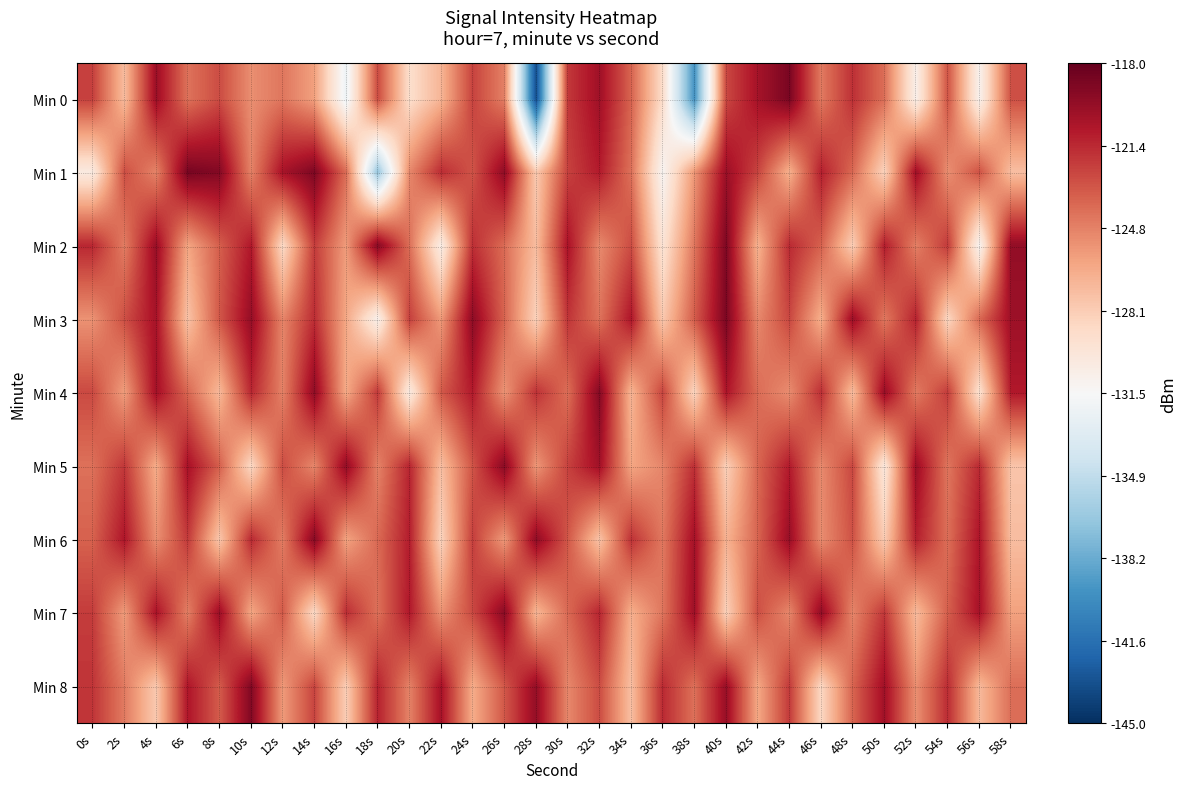

Rank the series by their maximum value, from lowest to highest.

Min 5, Min 7, Min 6, Min 4, Min 8, Min 2, Min 3, Min 0, Min 1